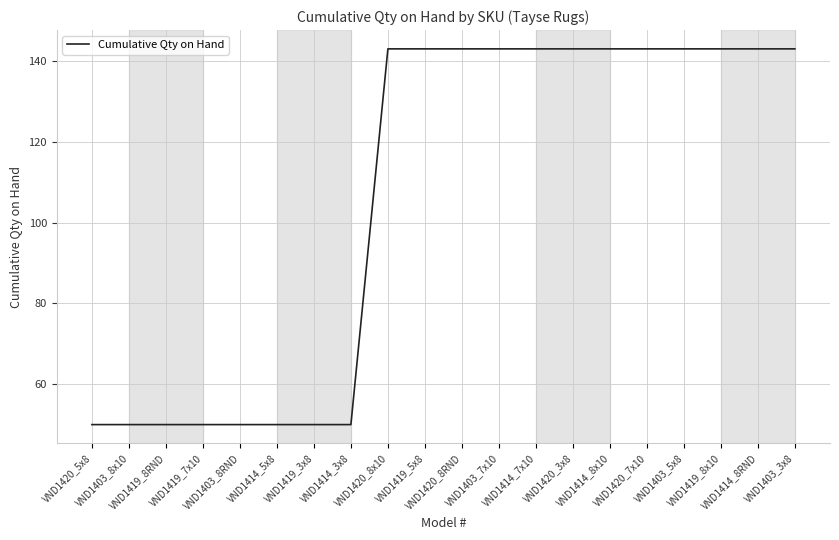

How many values are between 50 and 143?

20